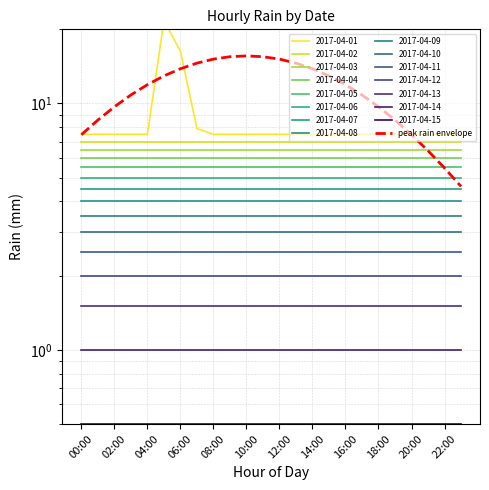

Reading left to right, what are all the values shown in this chart?

7.5	8.6	9.7	10.8	11.9	12.9	13.8	14.6	15.1	15.5	15.6	15.5	15.1	14.6	13.8	12.9	11.9	10.8	9.7	8.6	7.5	6.4	5.5	4.6